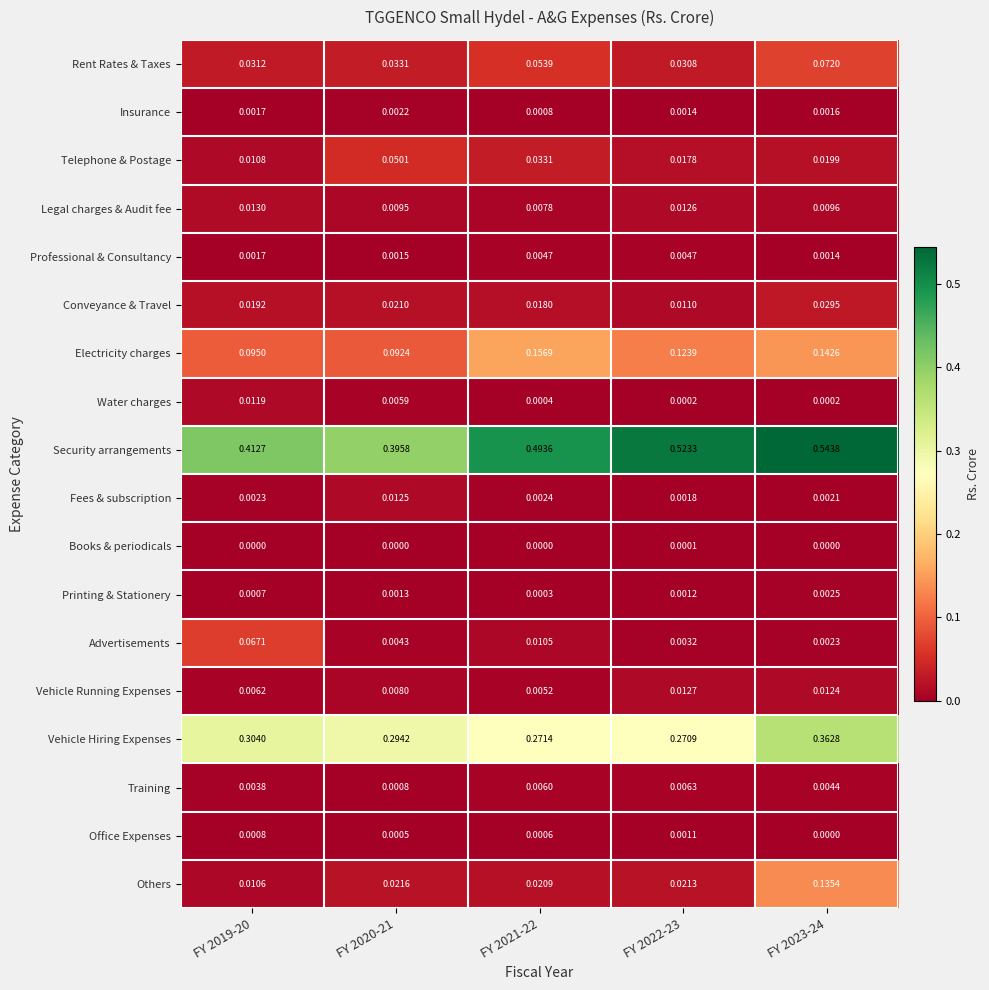

Rank the series by their maximum value, from lowest to highest.

Books & periodicals, Office Expenses, Insurance, Printing & Stationery, Professional & Consultancy, Training, Water charges, Fees & subscription, Vehicle Running Expenses, Legal charges & Audit fee, Conveyance & Travel, Telephone & Postage, Advertisements, Rent Rates & Taxes, Others, Electricity charges, Vehicle Hiring Expenses, Security arrangements